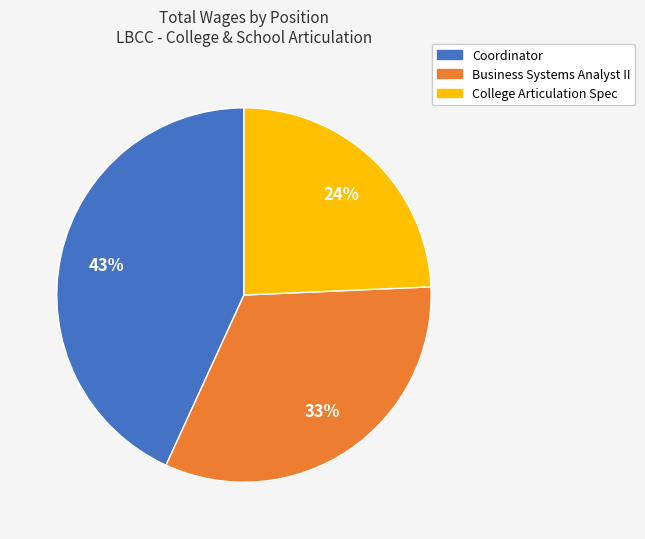

Is there any slice that represents more than half of the pie?

No